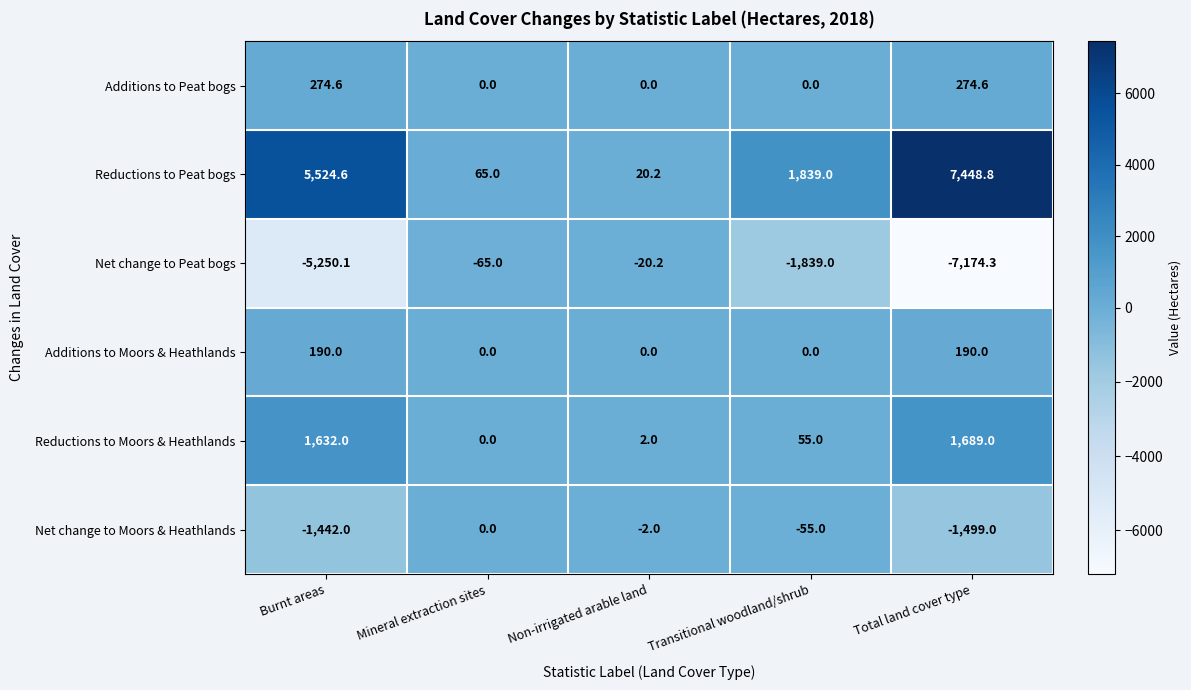

Which series has the largest total across all categories?

Reductions to Peat bogs